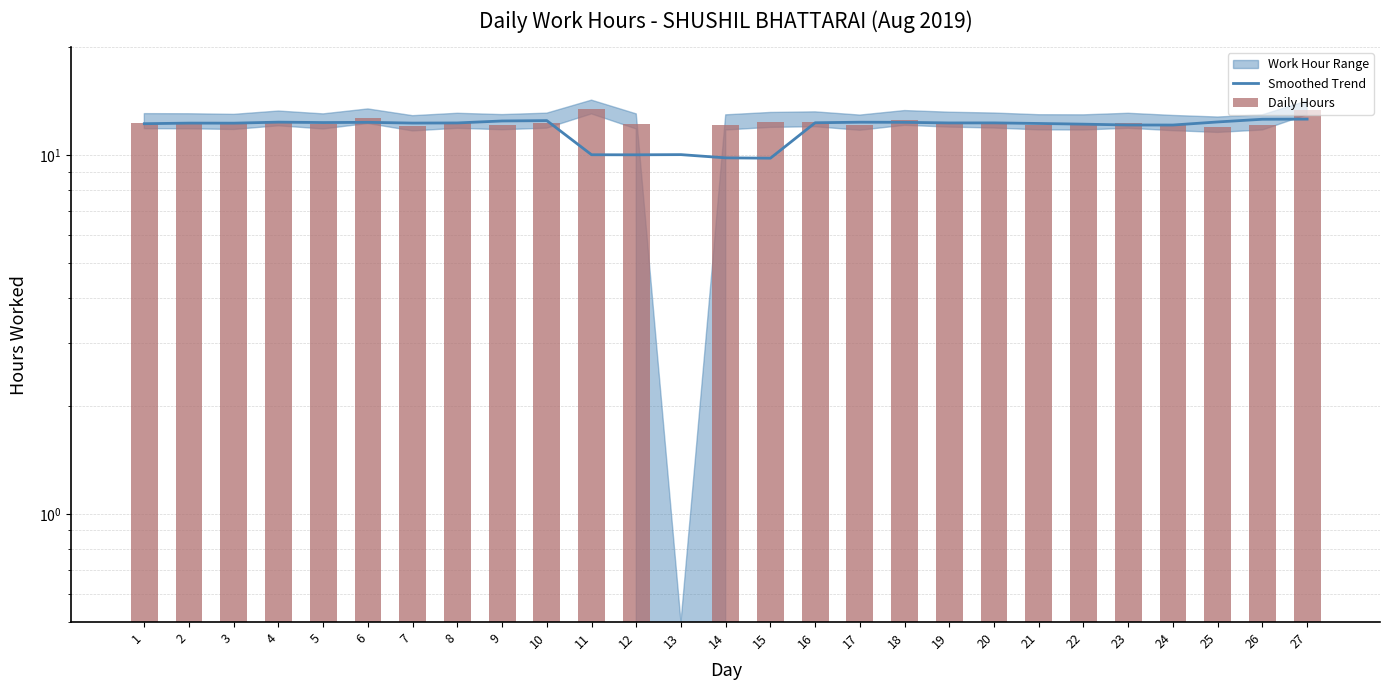

Which series has the largest range (max minus min)?

Daily Hours